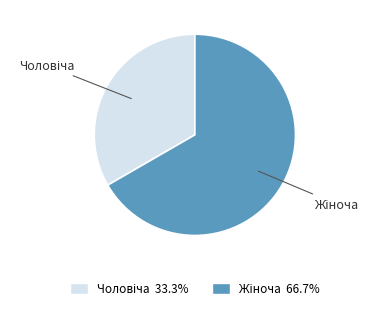

Does any single category account for the majority?

Yes